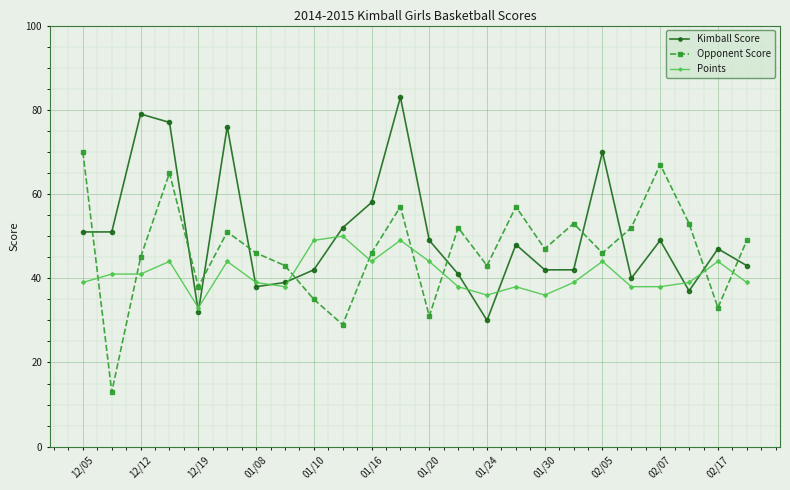

What is the maximum value for Kimball Score?

83